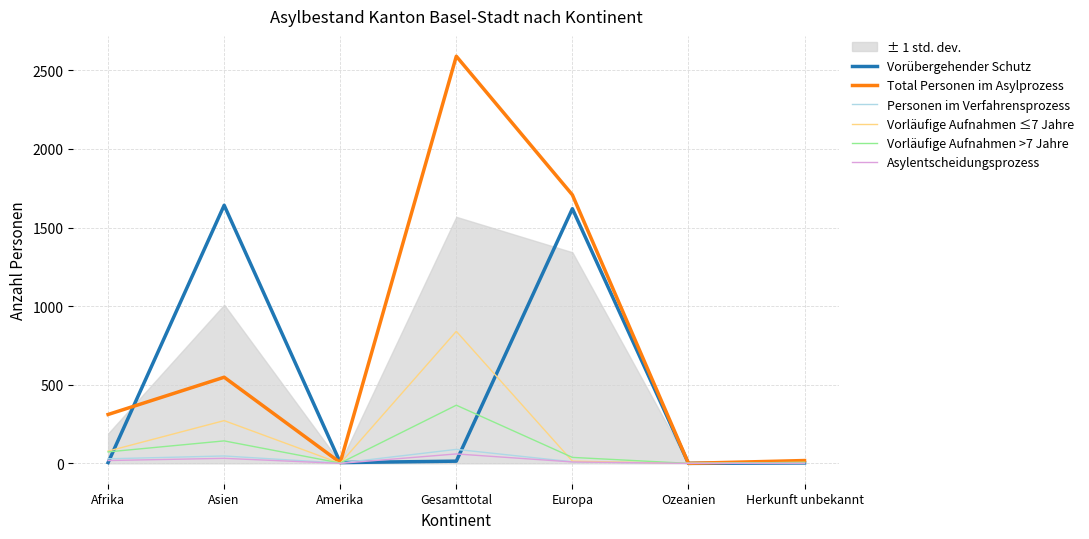

What is the total value across all series at Asien?

2684